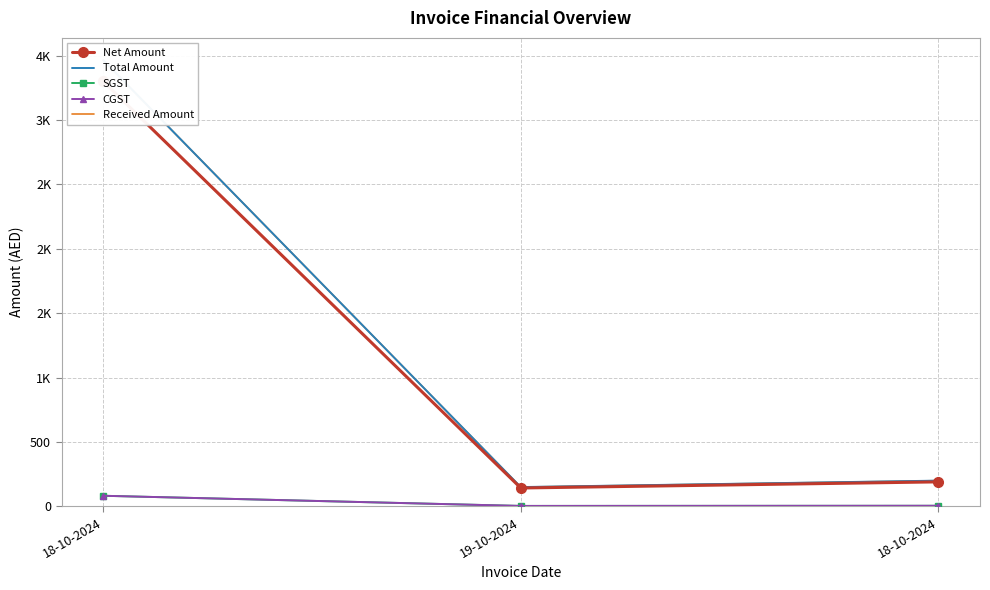

The SGST series shows 1.8 at 18-10-2024. True or false?

False